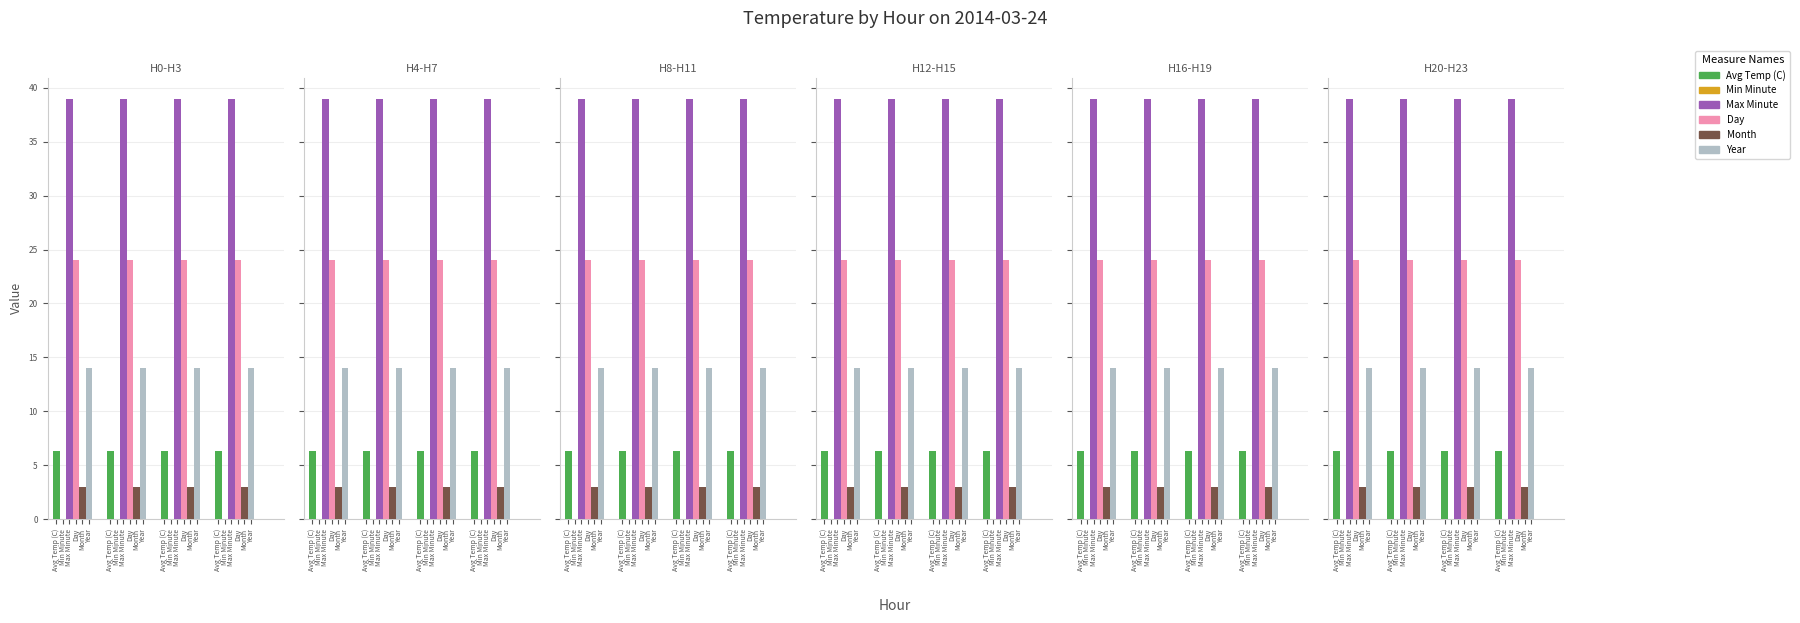

The value of Year at Avg Temp (C) is 14.0. True or false?

True